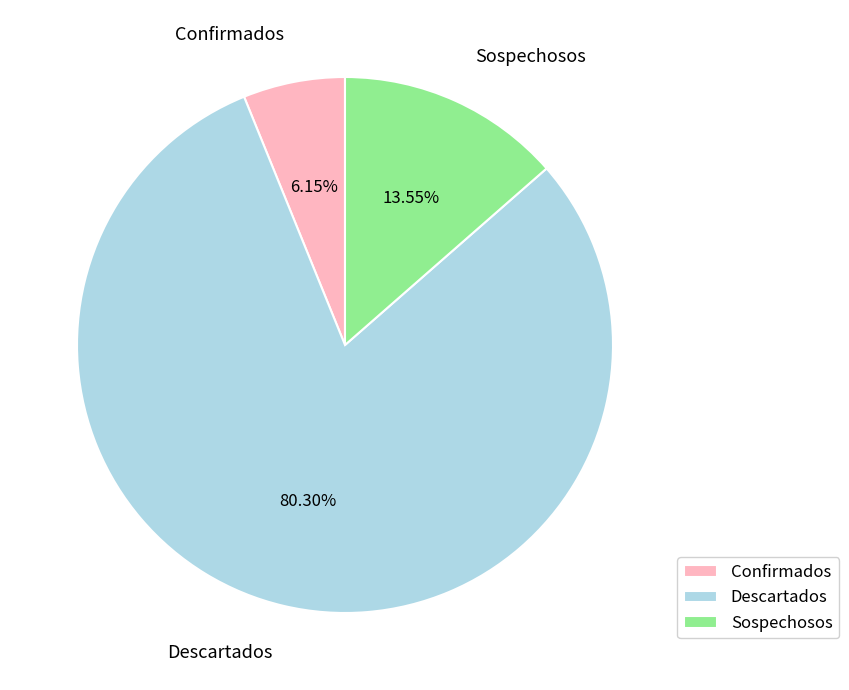

What percentage is the Descartados slice, to the nearest percent?

80%